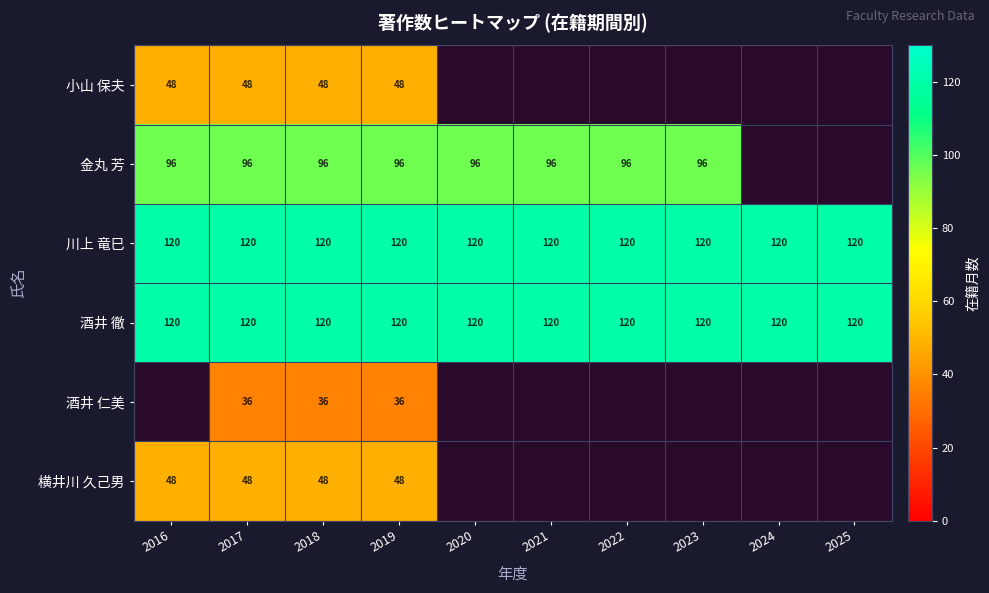

Which label corresponds to the largest value in the chart?

2016